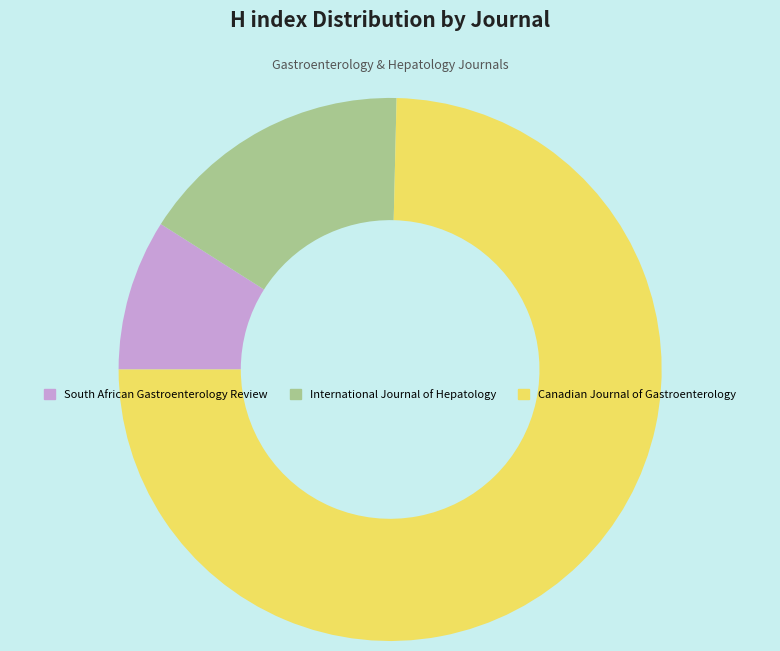

What is the smallest slice in the pie chart?

South African Gastroenterology Review